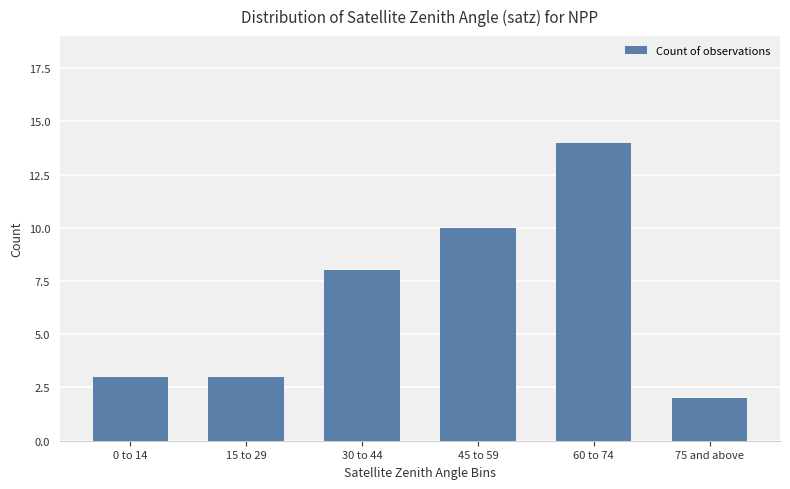

What is the label of the 5th bar from the left?

60 to 74